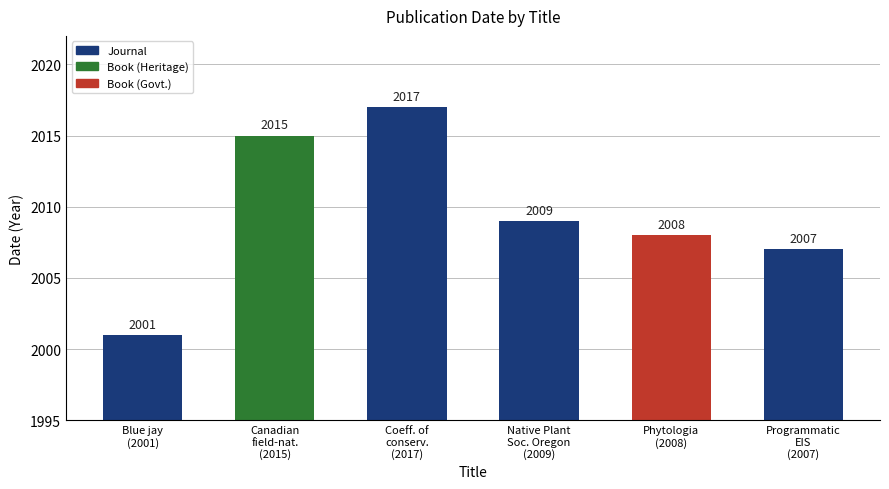

What is the change in value from Coeff. of
conserv.
(2017) to Phytologia
(2008)?

-9